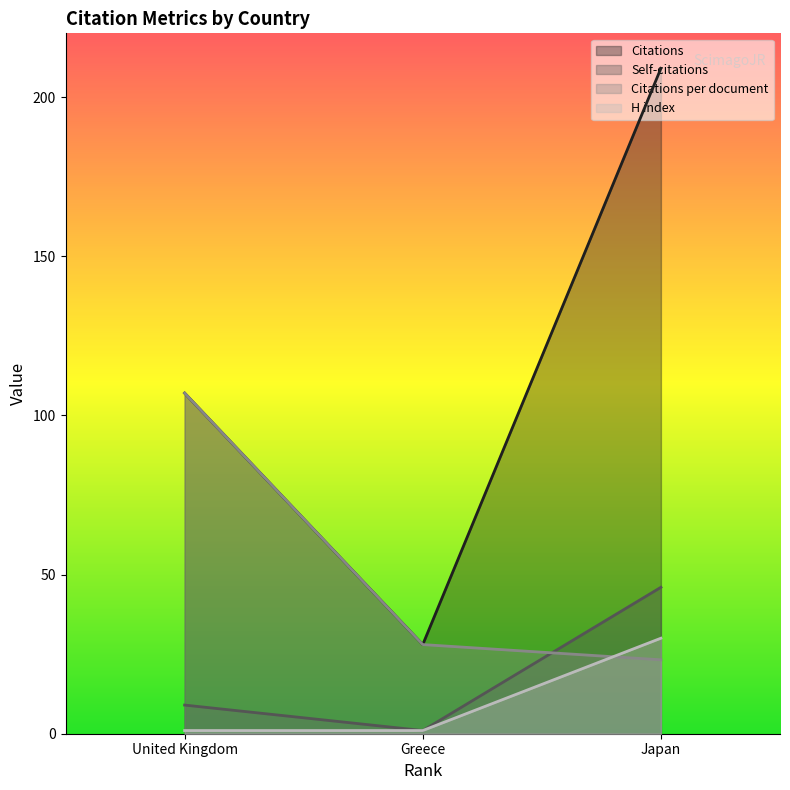

What is the difference between the maximum and second lowest values in the Citations per document series?

79.0